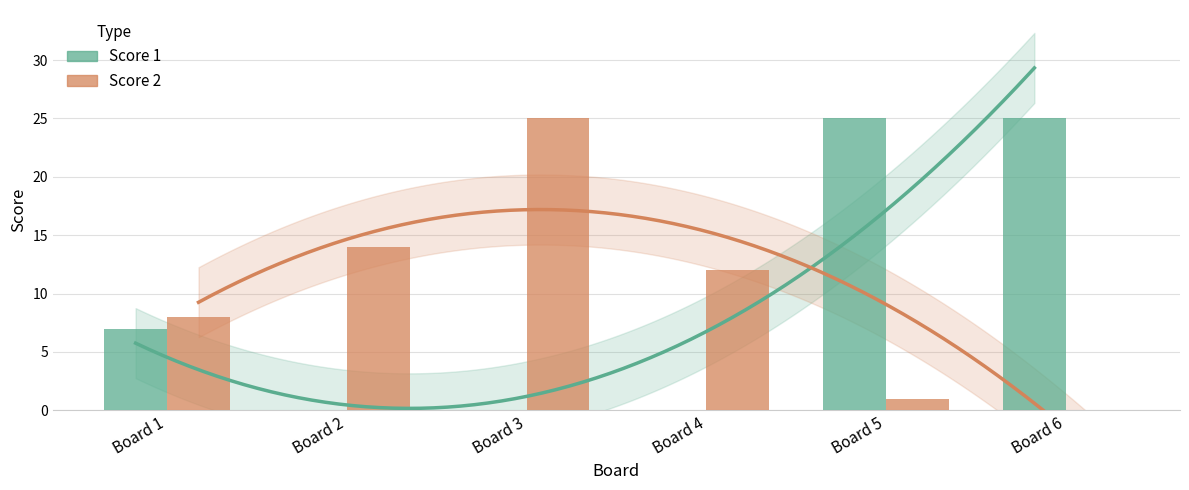

At Board 3, list the series in order from largest to smallest.

Score 2, Score 1